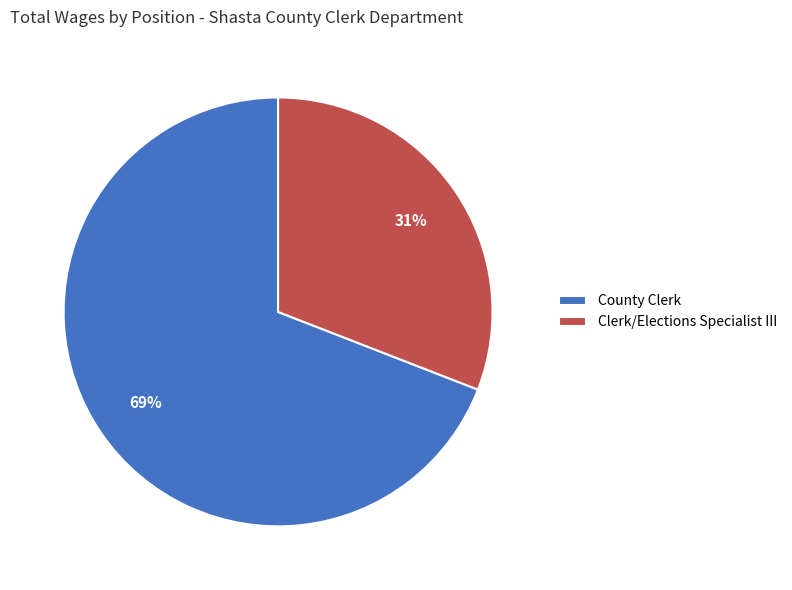

Which has a higher value, County Clerk or Clerk/Elections Specialist III?

County Clerk